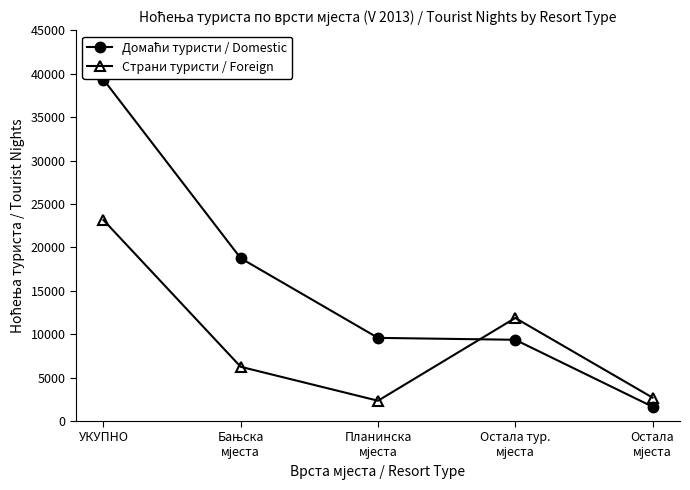

True or false: Страни туристи / Foreign and Домаћи туристи / Domestic cross at least once.

True